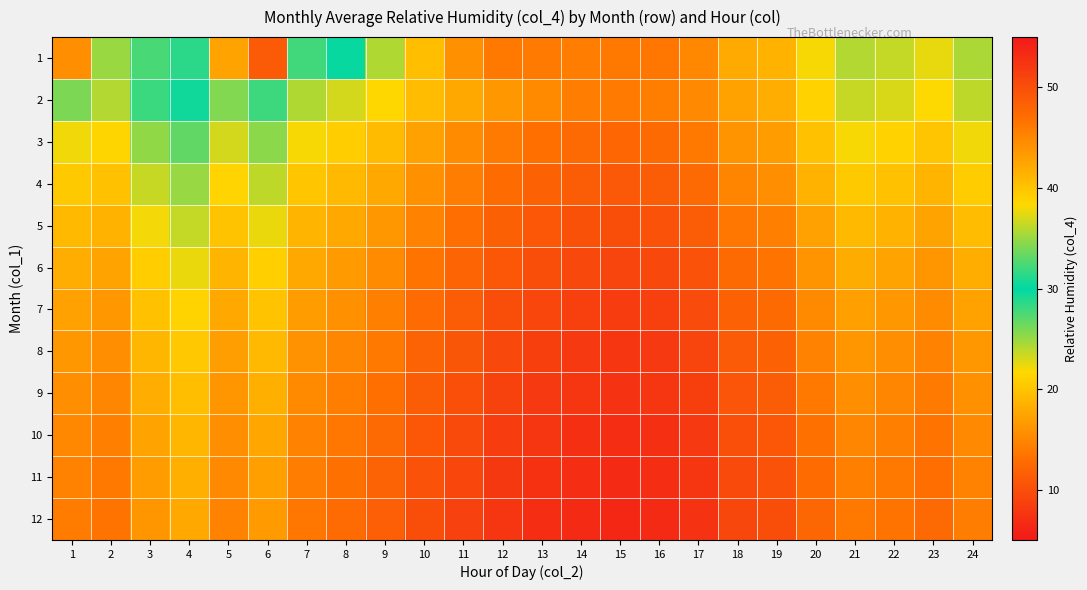

Reading left to right, list all the values displayed in this chart.

1: 1=44.3	2=35.0	3=32.4	4=28.6	5=42.6	6=48.8	7=27.9	8=29.8	9=24.3	10=19.5	11=15.9	12=13.9	13=14.0	14=14.2	15=13.8	16=13.7	17=15.1	18=17.9	19=18.6	20=21.9	21=24.2	22=23.6	23=22.4	24=24.4
2: 1=25.9	2=24.2	3=28.1	4=29.5	5=25.8	6=28.0	7=24.3	8=23.1	9=21.6	10=19.4	11=17.8	12=16.4	13=15.3	14=14.2	15=14.0	16=14.3	17=15.2	18=17.3	19=18.1	20=21.2	21=23.5	22=22.9	23=21.7	24=23.8
3: 1=22.1	2=21.5	3=25.3	4=26.8	5=23.1	6=25.5	7=21.9	8=20.8	9=19.3	10=17.2	11=15.5	12=14.0	13=13.1	14=12.5	15=12.2	16=12.6	17=13.8	18=16.1	19=16.9	20=19.8	21=21.9	22=21.2	23=20.1	24=22.1
4: 1=20.5	2=19.8	3=23.5	4=25.1	5=21.4	6=23.8	7=20.2	8=19.1	9=17.8	10=15.8	11=14.2	12=12.8	13=11.9	14=11.3	15=11.0	16=11.4	17=12.5	18=14.8	19=15.6	20=18.5	21=20.5	22=19.8	23=18.7	24=20.7
5: 1=19.2	2=18.5	3=22.0	4=23.6	5=20.0	6=22.3	7=18.8	8=17.8	9=16.5	10=14.6	11=13.0	12=11.7	13=10.8	14=10.2	15=9.9	16=10.3	17=11.3	18=13.6	19=14.4	20=17.2	21=19.2	22=18.5	23=17.4	24=19.4
6: 1=18.1	2=17.4	3=20.8	4=22.3	5=18.8	6=21.0	7=17.7	8=16.7	9=15.4	10=13.5	11=12.1	12=10.8	13=9.9	14=9.4	15=9.1	16=9.4	17=10.4	18=12.6	19=13.4	20=16.1	21=18.0	22=17.4	23=16.3	24=18.2
7: 1=17.2	2=16.5	3=19.8	4=21.3	5=17.8	6=20.0	7=16.8	8=15.8	9=14.5	10=12.7	11=11.3	12=10.0	13=9.2	14=8.7	15=8.4	16=8.7	17=9.7	18=11.8	19=12.6	20=15.3	21=17.1	22=16.5	23=15.4	24=17.3
8: 1=16.4	2=15.7	3=18.9	4=20.4	5=17.0	6=19.1	7=16.0	8=15.0	9=13.8	10=12.0	11=10.7	12=9.4	13=8.6	14=8.1	15=7.8	16=8.1	17=9.1	18=11.1	19=11.9	20=14.6	21=16.3	22=15.7	23=14.7	24=16.5
9: 1=15.7	2=15.0	3=18.1	4=19.6	5=16.3	6=18.3	7=15.3	8=14.3	9=13.1	10=11.4	11=10.1	12=8.9	13=8.1	14=7.7	15=7.4	16=7.7	17=8.6	18=10.6	19=11.3	20=13.9	21=15.6	22=15.0	23=14.0	24=15.8
10: 1=15.1	2=14.4	3=17.4	4=18.9	5=15.7	6=17.6	7=14.7	8=13.7	9=12.5	10=10.8	11=9.6	12=8.4	13=7.7	14=7.2	15=7.0	16=7.2	17=8.1	18=10.1	19=10.8	20=13.3	21=15.0	22=14.4	23=13.5	24=15.2
11: 1=14.6	2=13.9	3=16.8	4=18.3	5=15.2	6=17.1	7=14.2	8=13.2	9=12.0	10=10.4	11=9.2	12=8.0	13=7.3	14=6.9	15=6.6	16=6.9	17=7.7	18=9.6	19=10.3	20=12.8	21=14.4	22=13.9	23=13.0	24=14.7
12: 1=14.1	2=13.5	3=16.3	4=17.8	5=14.7	6=16.6	7=13.7	8=12.7	9=11.6	10=10.0	11=8.8	12=7.7	13=7.0	14=6.6	15=6.3	16=6.6	17=7.4	18=9.3	19=9.9	20=12.3	21=13.9	22=13.4	23=12.5	24=14.2